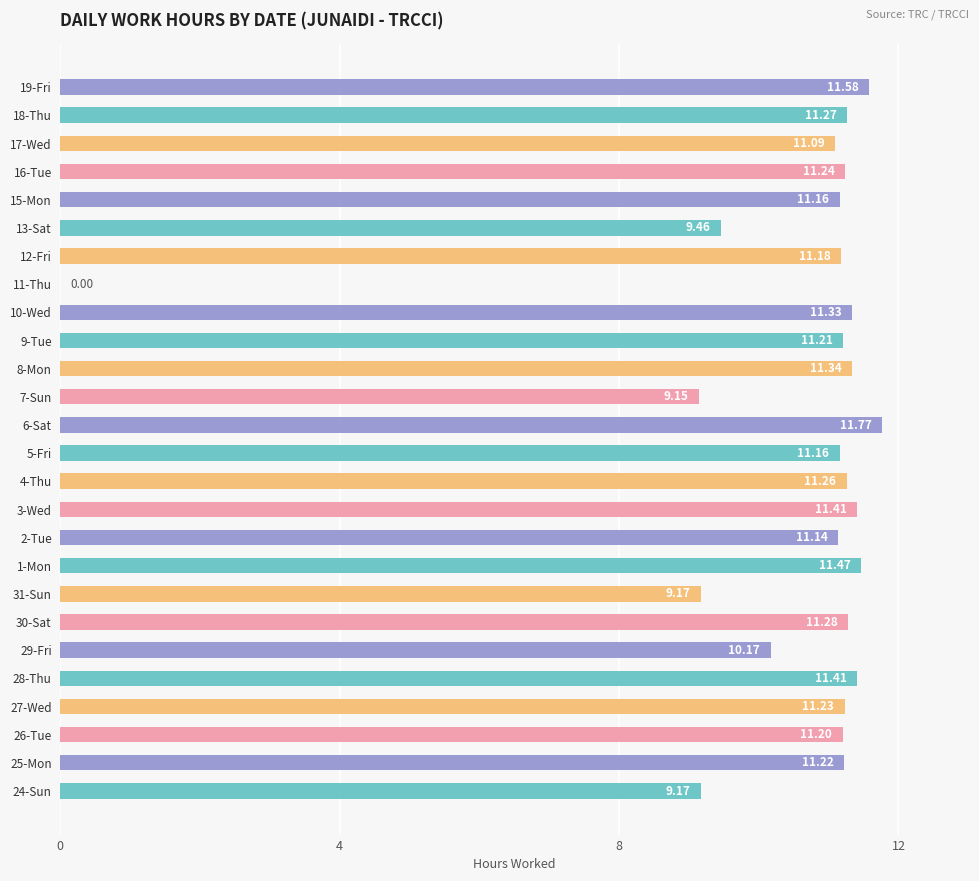

What is the sum of all values?

273.1